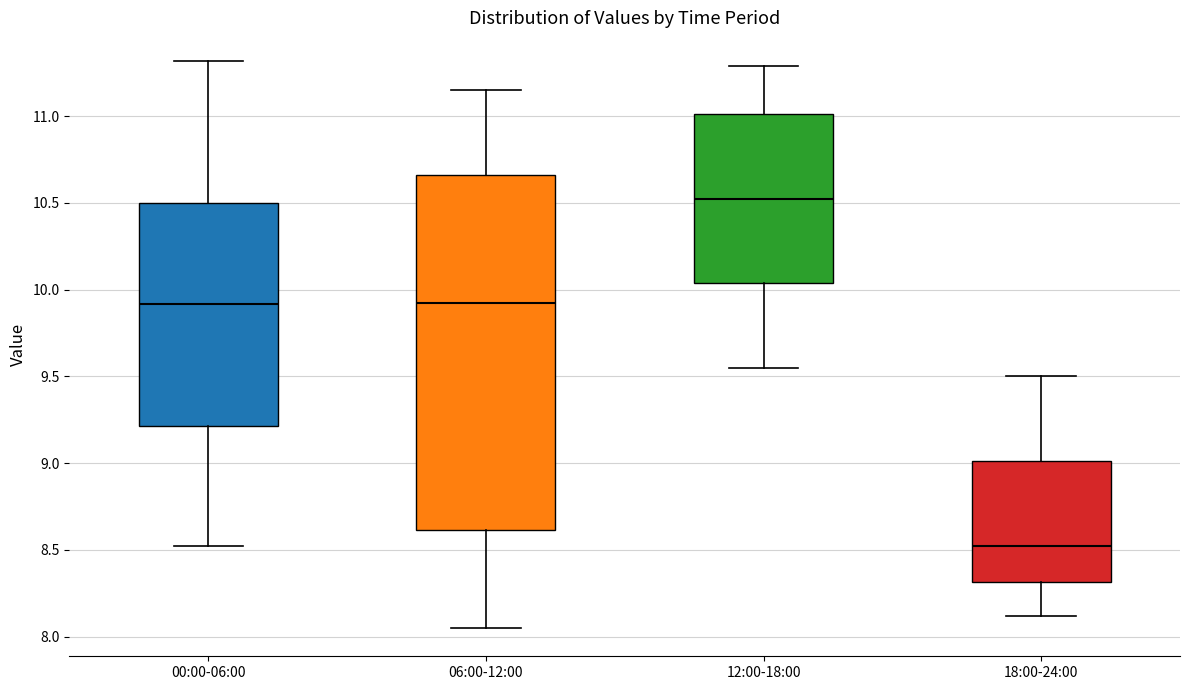

Comparing the boxes themselves (not the whiskers), which one is the tallest?

06:00-12:00